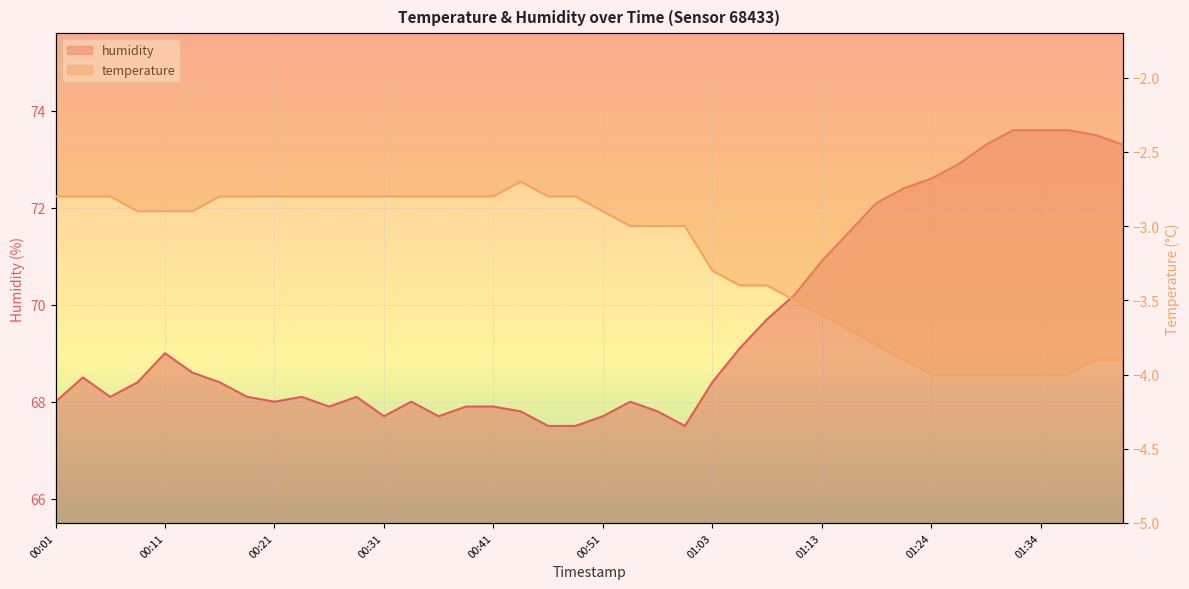

Reading right to left, extract all data points from this chart.

temperature: 01:41=-3.9	01:39=-3.9	01:36=-4.0	01:34=-4.0	01:31=-4.0	01:29=-4.0	01:26=-4.0	01:24=-4.0	01:21=-3.9	01:19=-3.8	01:16=-3.7	01:13=-3.6	01:11=-3.5	01:08=-3.4	01:06=-3.4	01:03=-3.3	00:58=-3.0	00:55=-3.0	00:53=-3.0	00:51=-2.9	00:48=-2.8	00:46=-2.8	00:43=-2.7	00:41=-2.8	00:38=-2.8	00:36=-2.8	00:33=-2.8	00:31=-2.8	00:28=-2.8	00:26=-2.8	00:23=-2.8	00:21=-2.8	00:18=-2.8	00:16=-2.8	00:13=-2.9	00:11=-2.9	00:08=-2.9	00:06=-2.8	00:03=-2.8	00:01=-2.8
humidity: 01:41=73.3	01:39=73.5	01:36=73.6	01:34=73.6	01:31=73.6	01:29=73.3	01:26=72.9	01:24=72.6	01:21=72.4	01:19=72.1	01:16=71.5	01:13=70.9	01:11=70.2	01:08=69.7	01:06=69.1	01:03=68.4	00:58=67.5	00:55=67.8	00:53=68.0	00:51=67.7	00:48=67.5	00:46=67.5	00:43=67.8	00:41=67.9	00:38=67.9	00:36=67.7	00:33=68.0	00:31=67.7	00:28=68.1	00:26=67.9	00:23=68.1	00:21=68.0	00:18=68.1	00:16=68.4	00:13=68.6	00:11=69.0	00:08=68.4	00:06=68.1	00:03=68.5	00:01=68.0